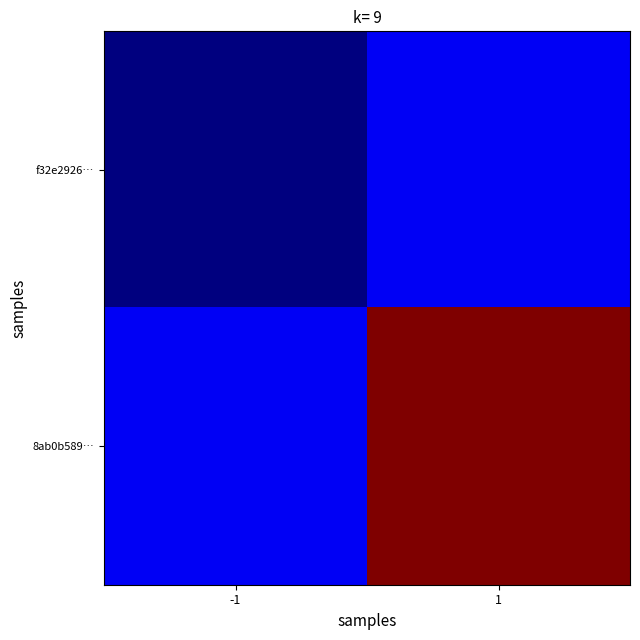

Reading left to right, transcribe all the data shown in this chart.

f32e2926…: -1=-1	1=1
8ab0b589…: -1=1	1=18